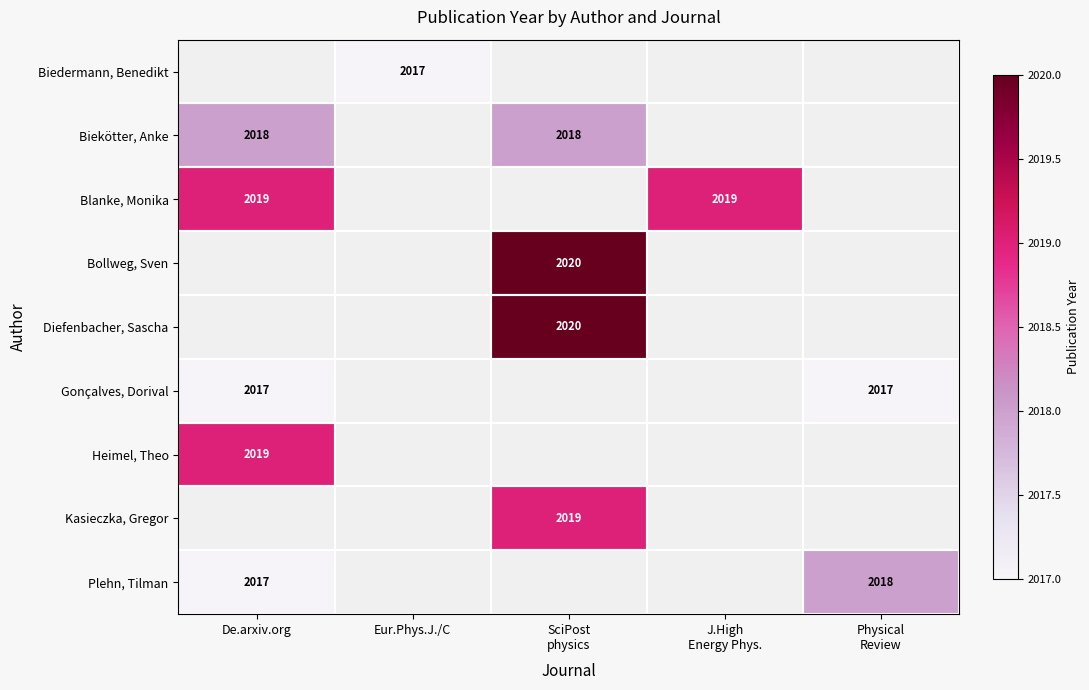

The Biekötter, Anke series shows 2018 at De.arxiv.org. True or false?

True